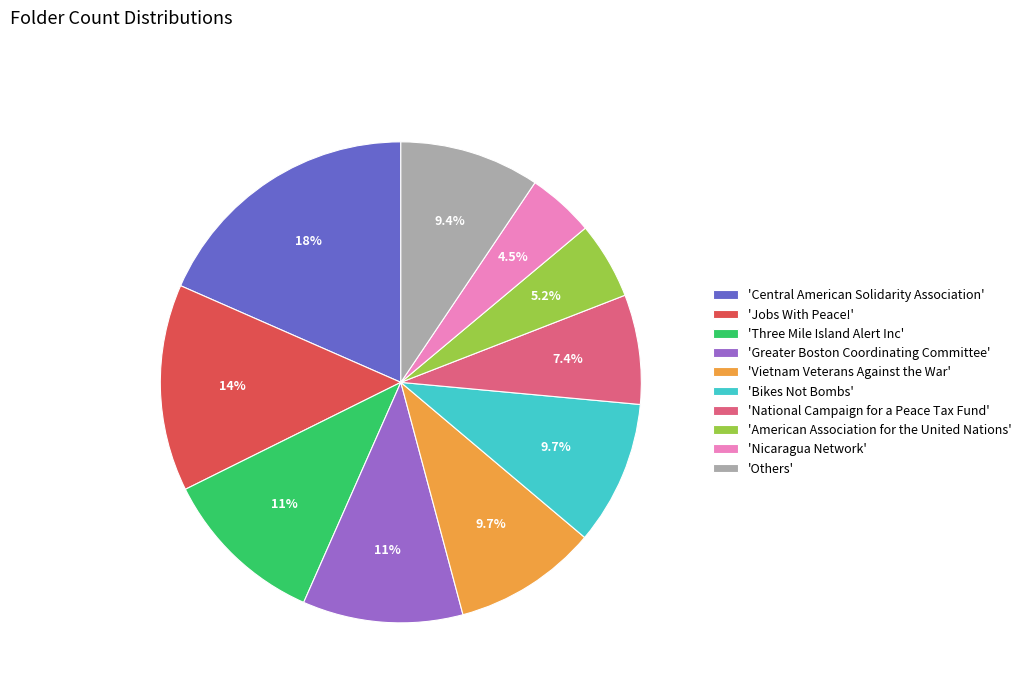

Which slice is the largest?

'Central American Solidarity Association'